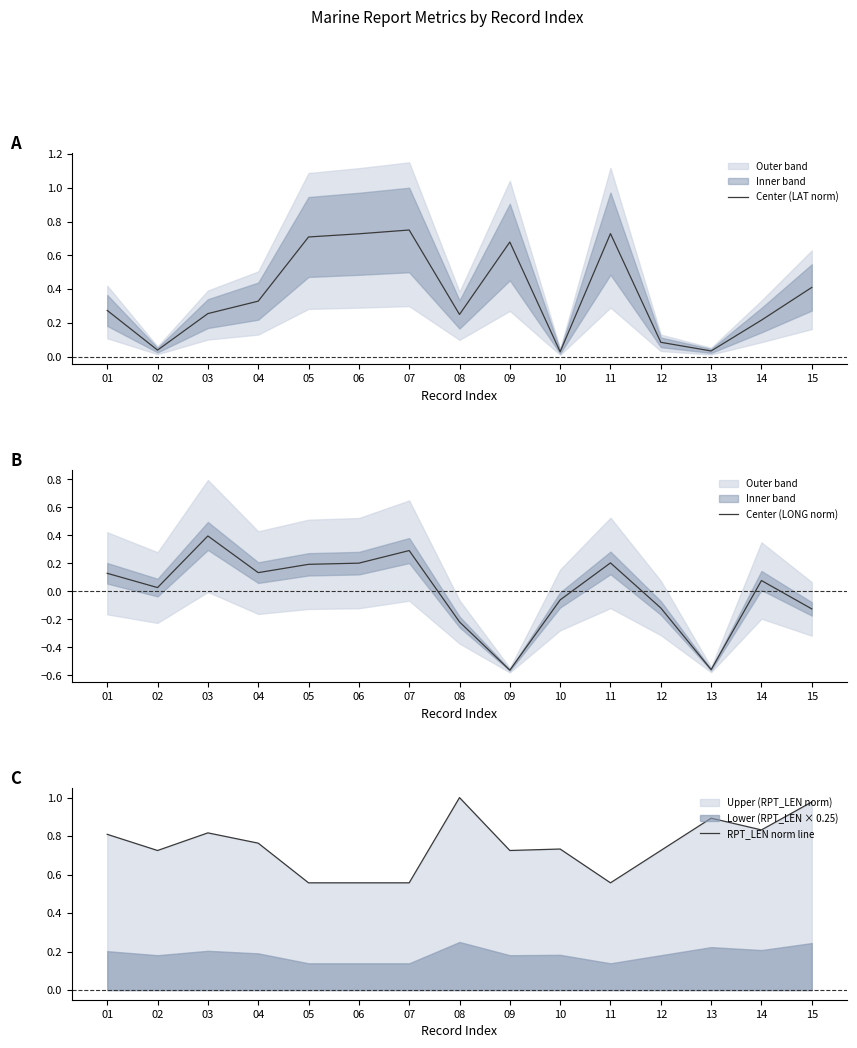

In Center (LONG norm), how many points are lower than both neighbors (excluding endpoints)?

4